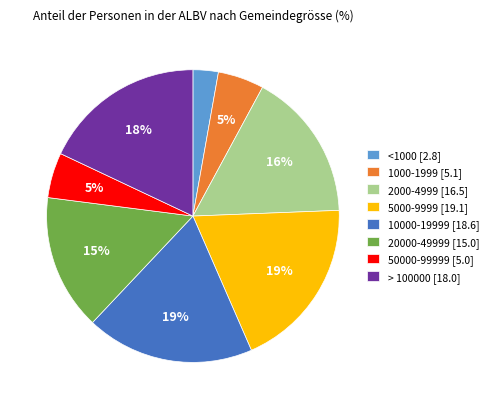

To the nearest percent, what is the average slice percentage?

12%